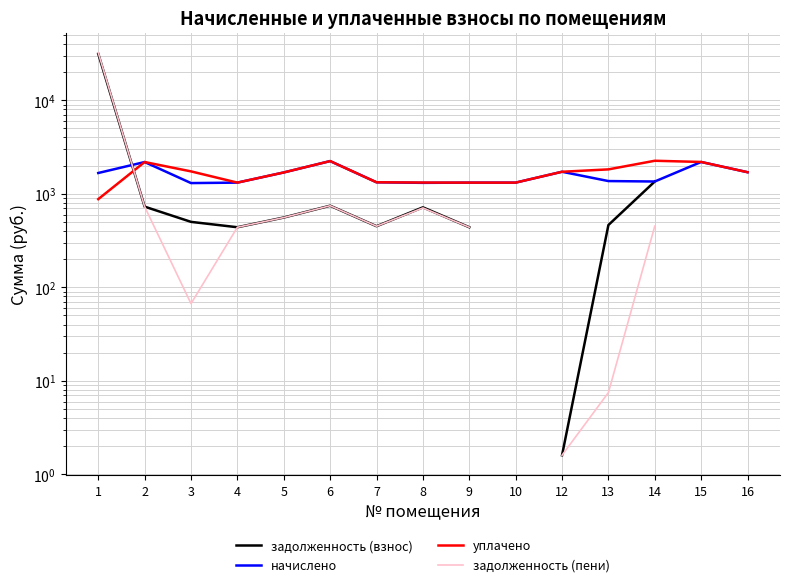

Which series ends up on top after the final intersection of уплачено and задолженность (взнос)?

уплачено